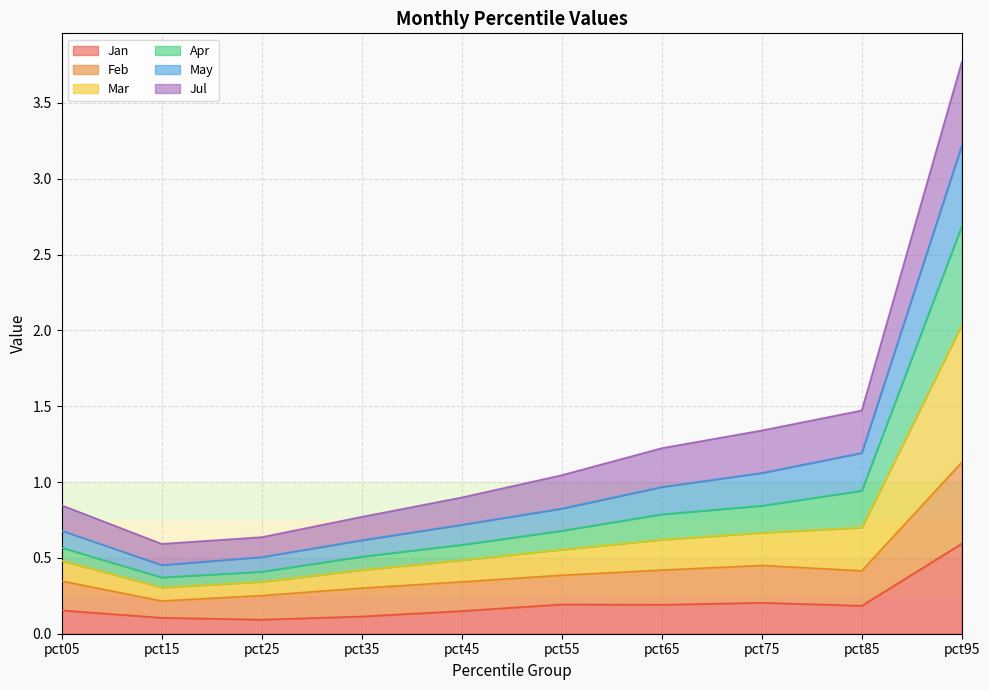

At which category is the sum across all series the highest?

pct95